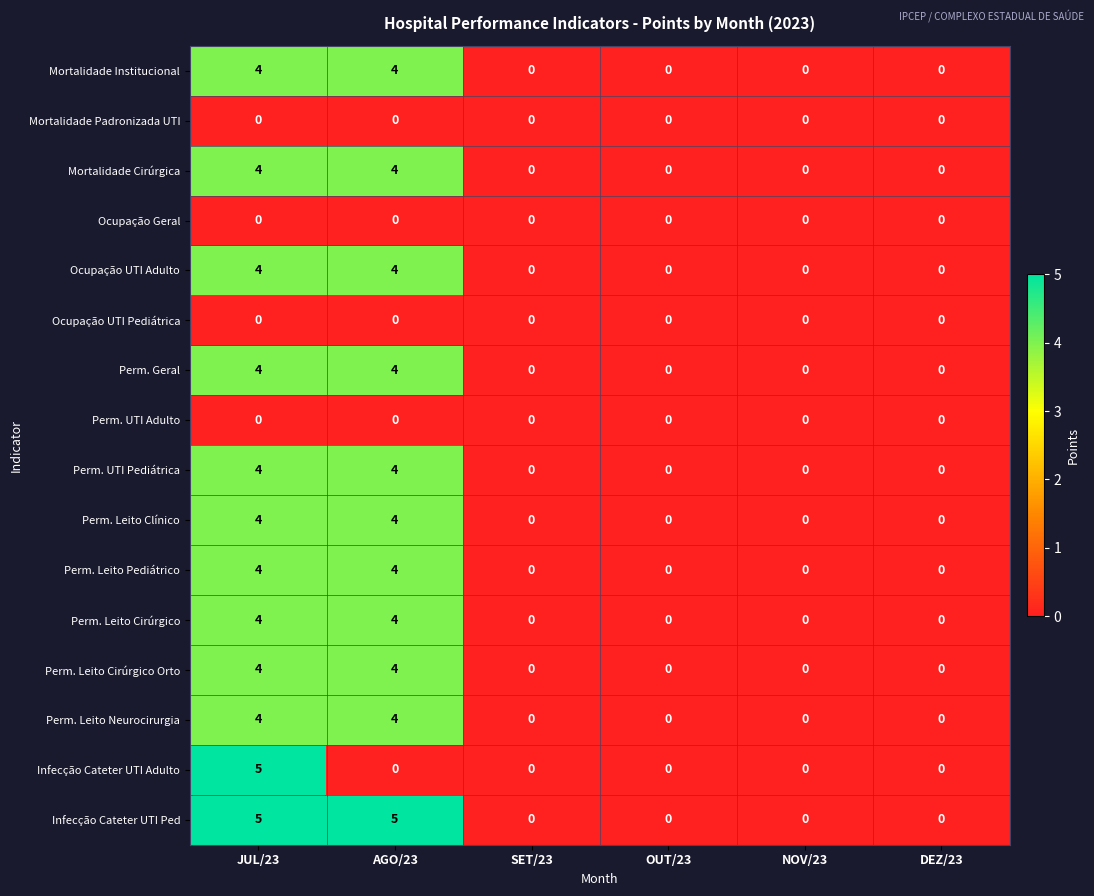

What is the difference between the second highest and minimum values in the Ocupação UTI Adulto series?

4